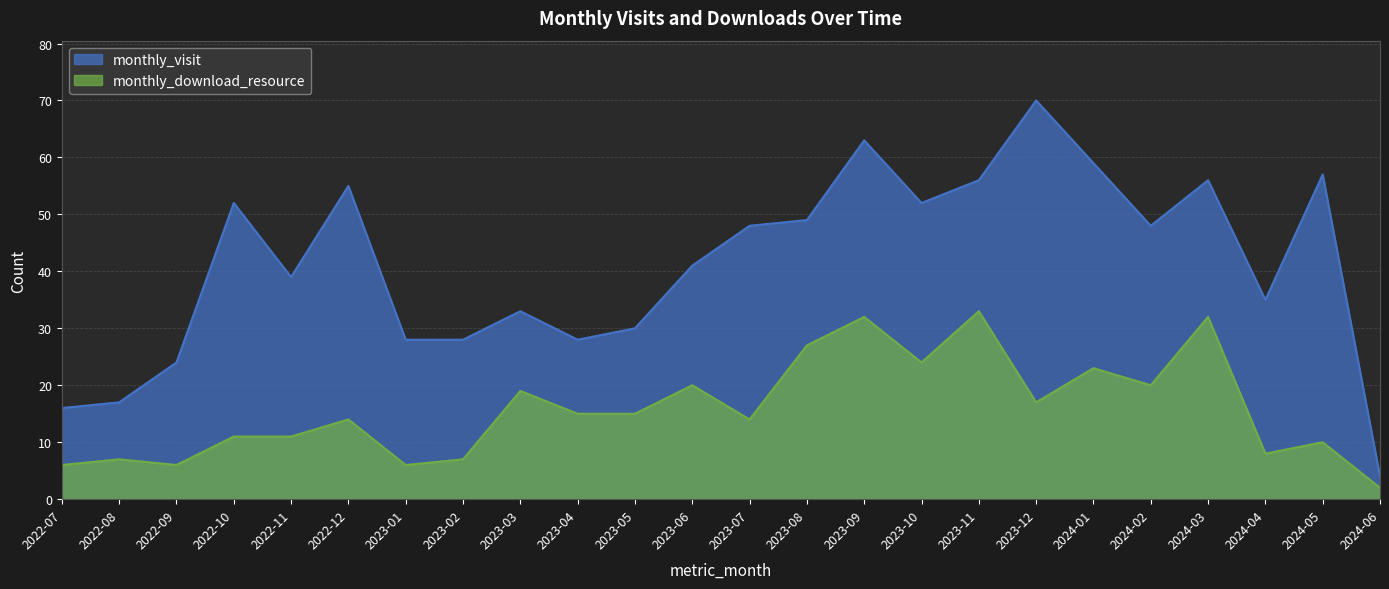

Is it true that monthly_download_resource equals 5 at 2023-07?

False